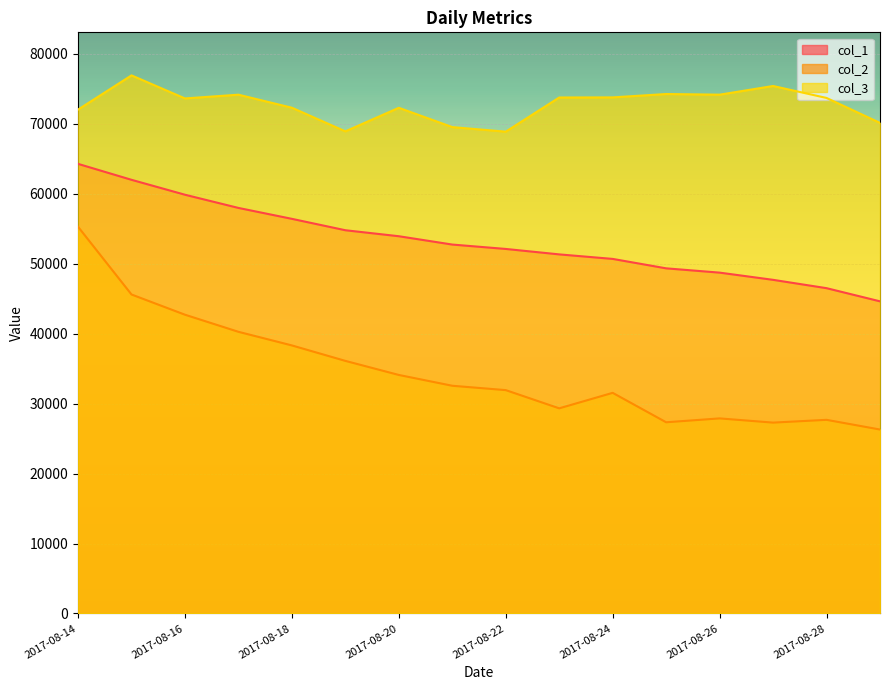

Reading right to left, what are all the values shown in this chart?

col_1: 44616	46497	47688	48718	49331	50679	51325	52103	52730	53920	54777	56405	57965	59851	61984	64263
col_2: 26293	27679	27282	27884	27330	31536	29323	31926	32549	34093	36104	38314	40260	42704	45594	55276
col_3: 70118	73682	75393	74151	74246	73764	73748	68865	69518	72277	68909	72285	74150	73613	76909	72017